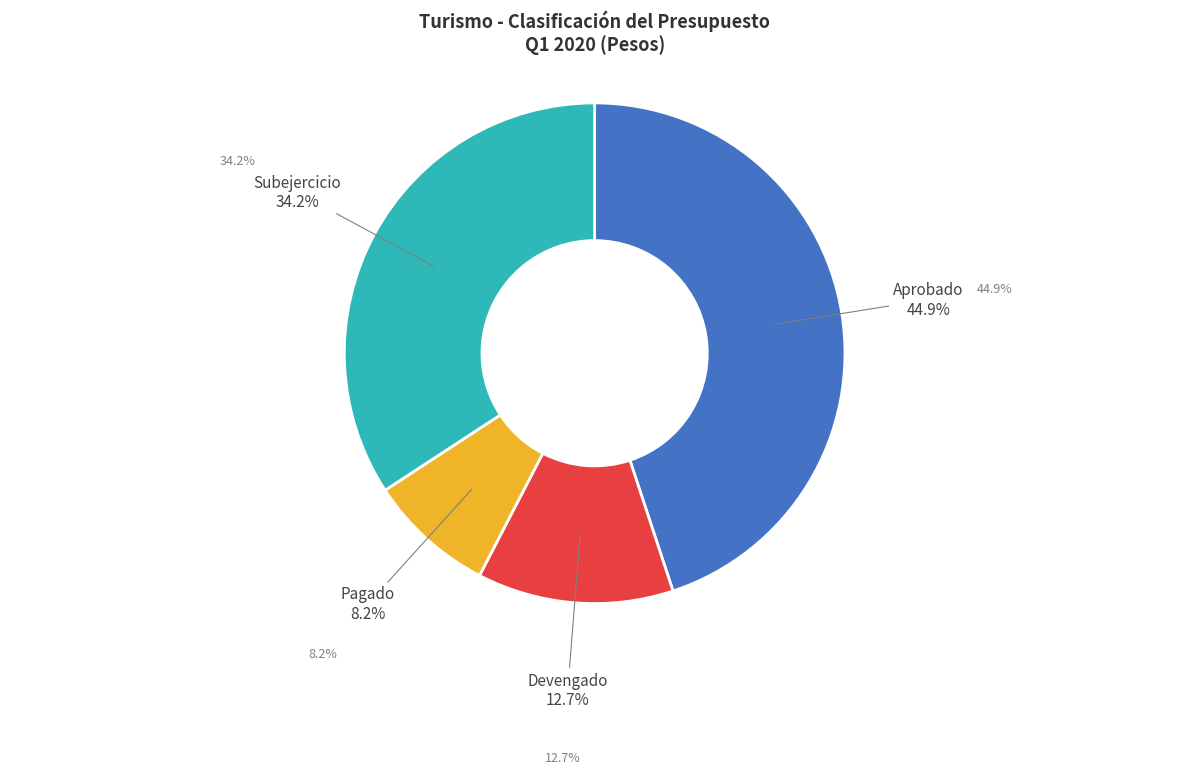

Is there a majority slice in this chart?

No